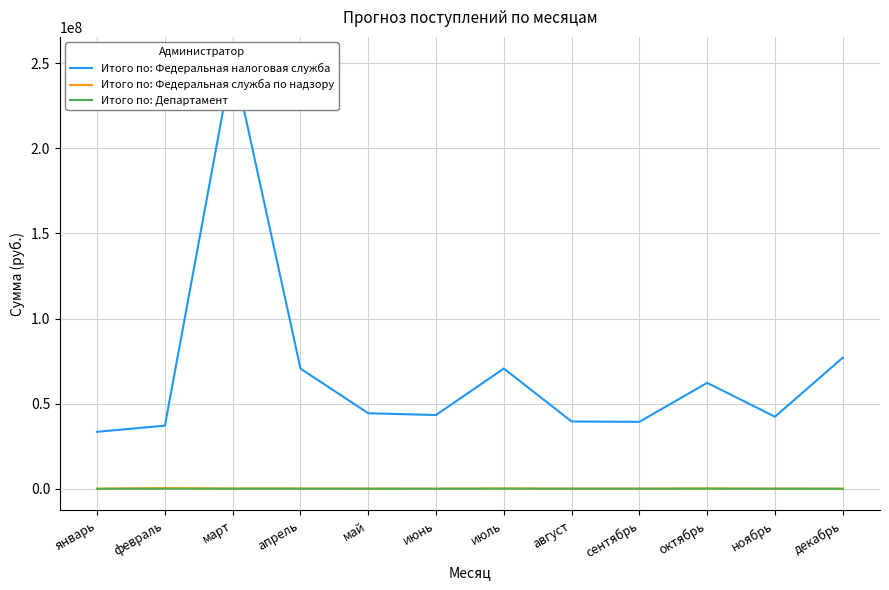

Reading left to right, list all the values displayed in this chart.

Итого по: Федеральная налоговая служба: 33479400	37079700	252779700	70600000	44359300	43329600	70629600	39529700	39329700	62229600	42329700	76979900
Итого по: Федеральная служба по надзору: 45000	415000	150000	136000	15000	15000	173000	10000	0	175000	10000	0
Итого по: Департамент: 7000	34000	64100	63000	66000	39000	97200	77400	99400	75100	67800	52000